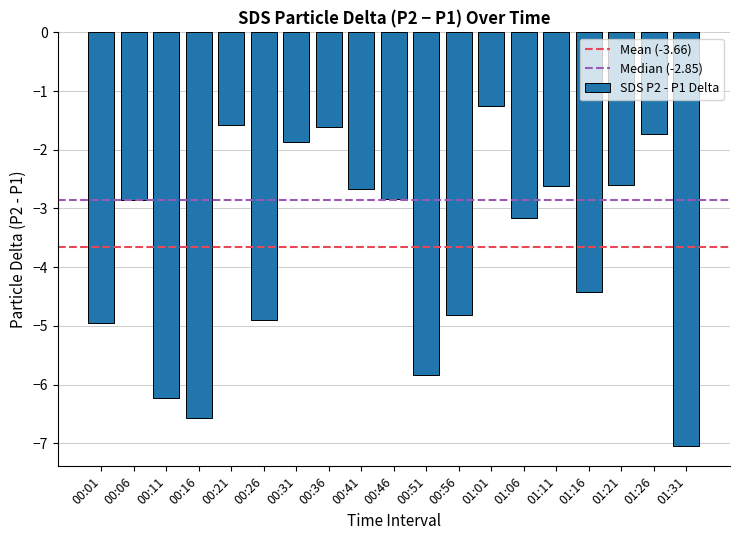

Which category has the lowest value across all series?

01:31